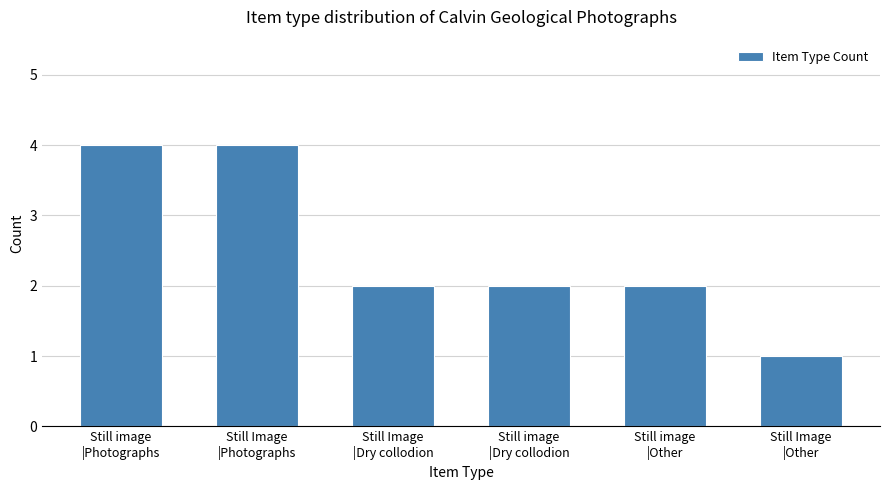

What is the label of the 2nd bar from the right?

Still image
|Other